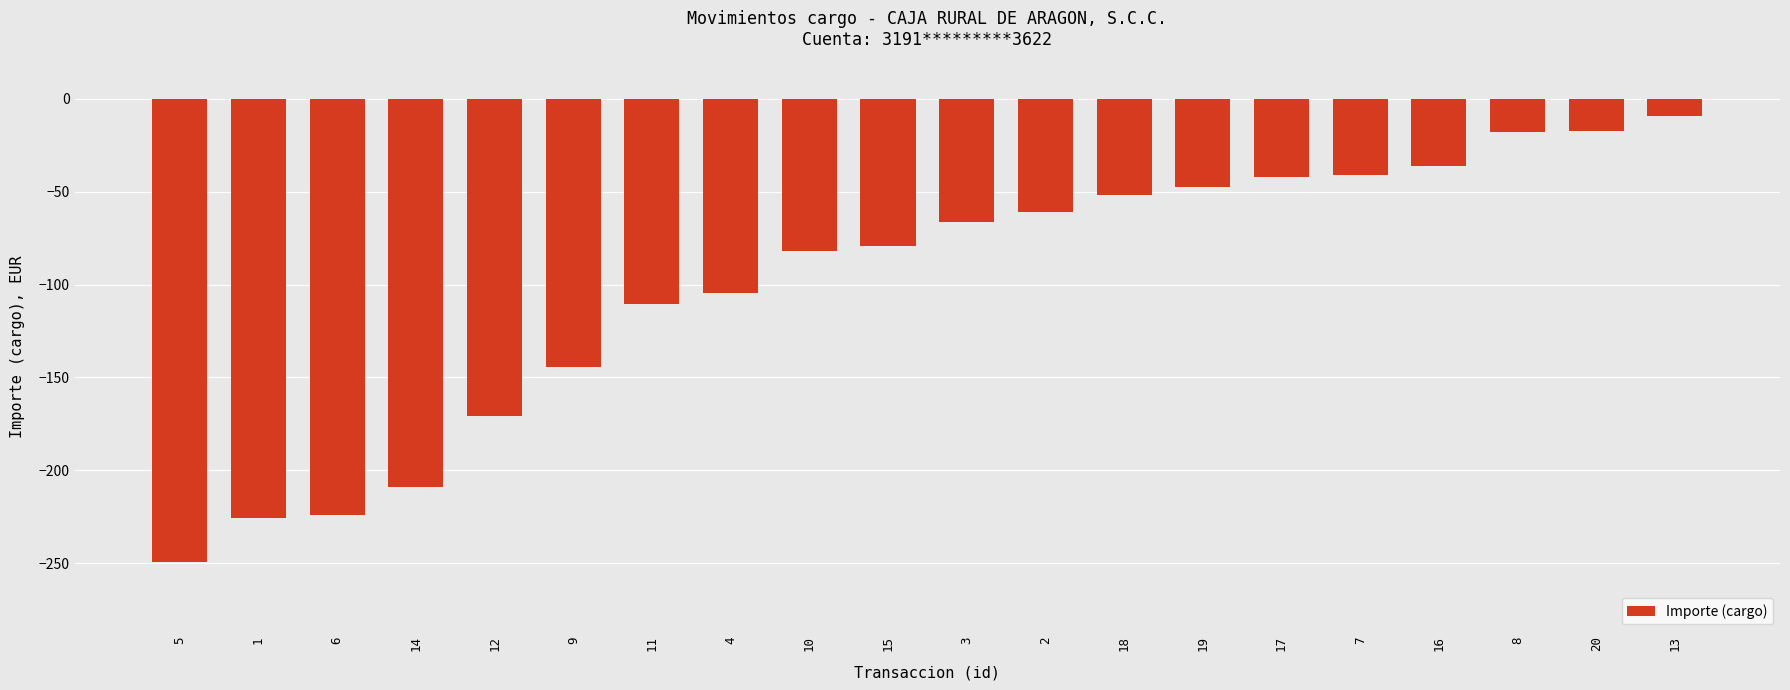

What position from the left is 2?

12